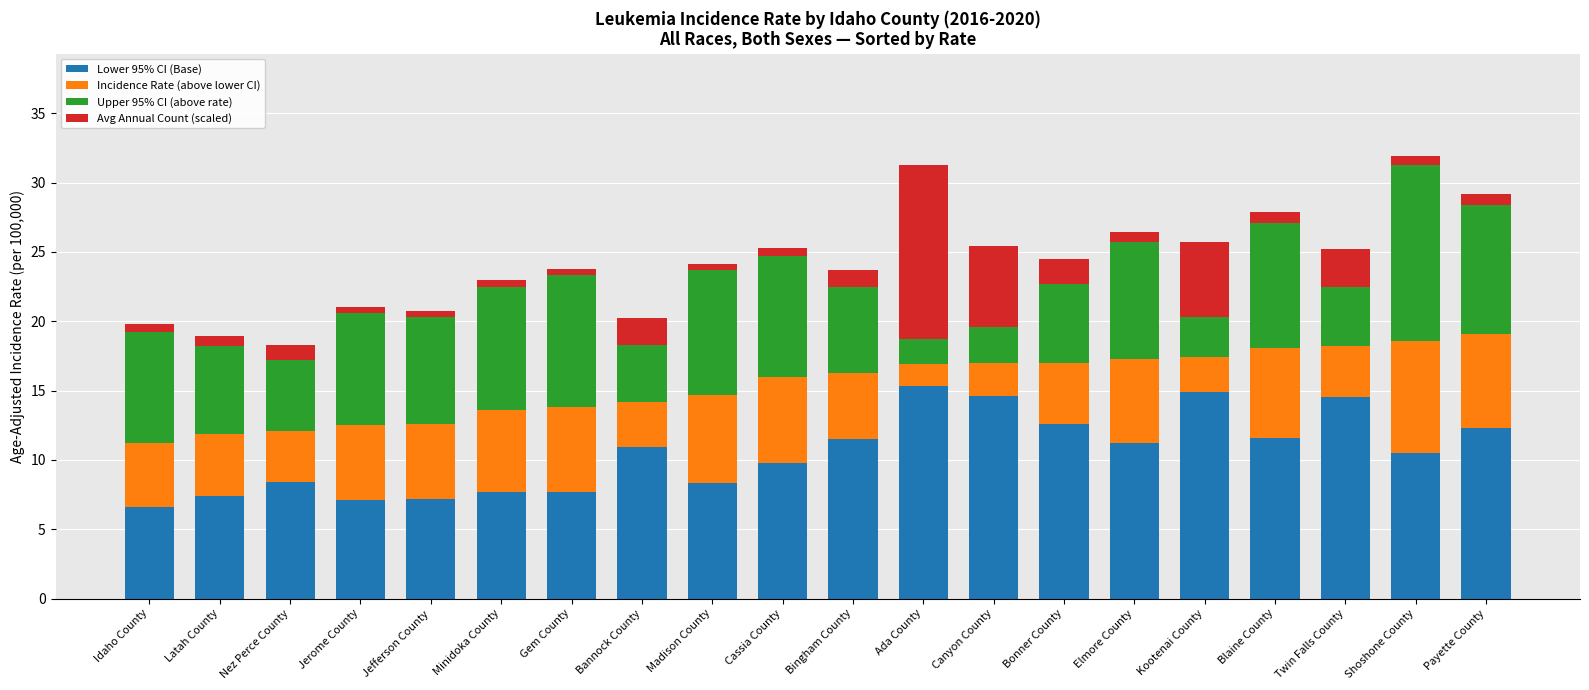

What is the difference between the maximum and minimum values in the Lower 95% CI (Base) series?

8.7